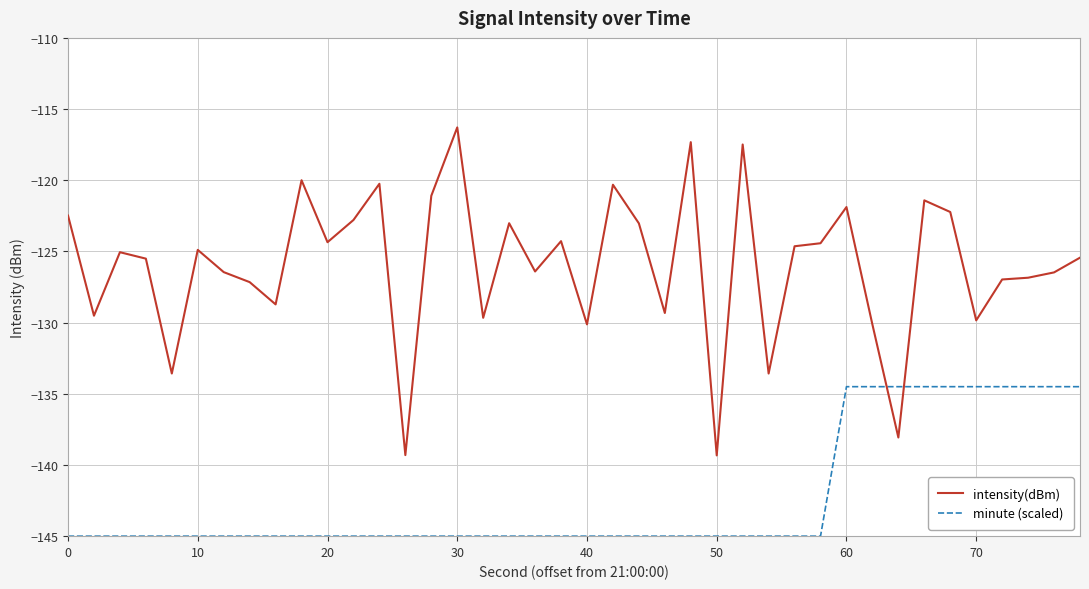

What is the difference between the second highest and second lowest values in the intensity(dBm) series?

22.0